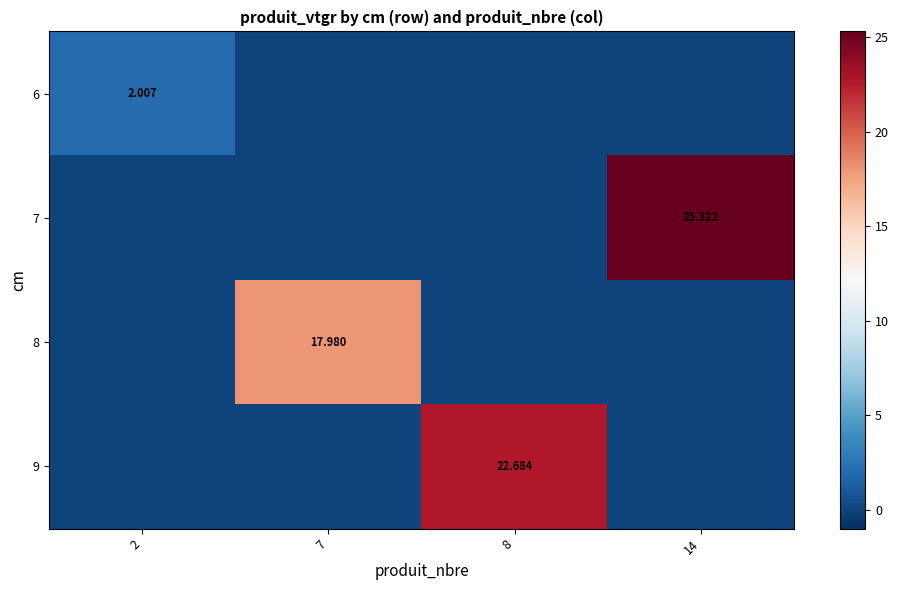

Is the value of 8 at 7 greater than the value of 6 at 2?

Yes